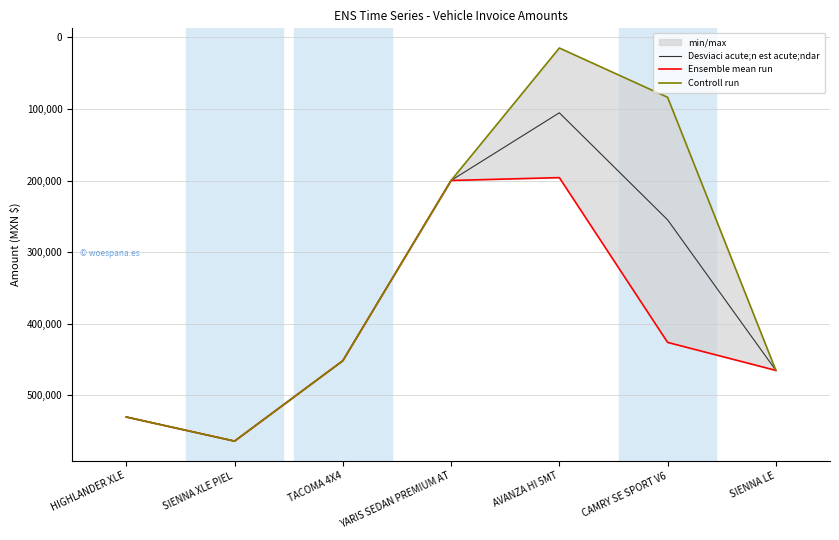

Read the Desviaci acute;n est acute;ndar value at CAMRY SE SPORT V6.

254885.6